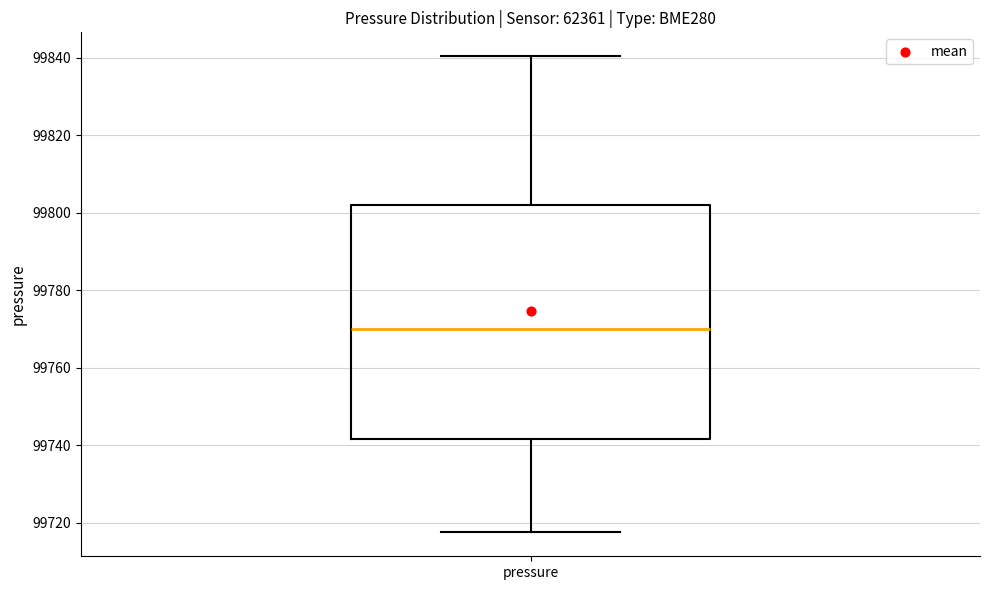

Where does the upper whisker of the box for pressure end on the y-axis? The values are not printed on the chart, so give them approximately, as read against the axis.

99840